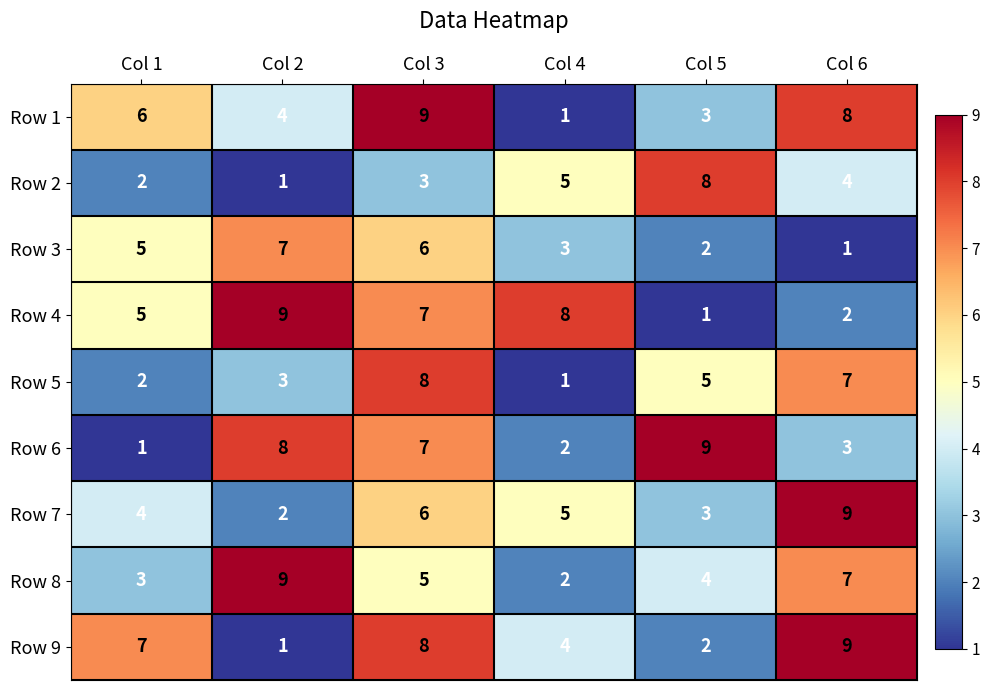

Count the number of data series in this chart.

9